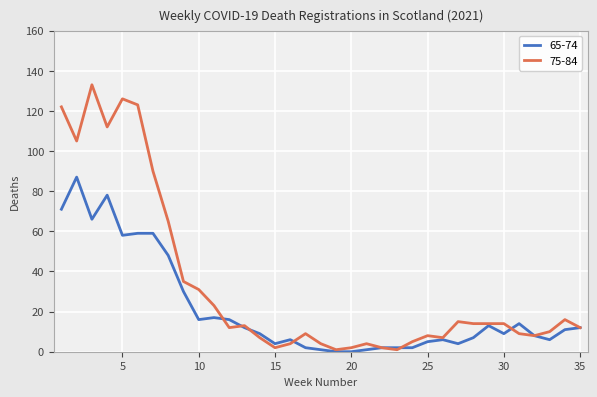

Rank the series by their maximum value, from highest to lowest.

75-84, 65-74